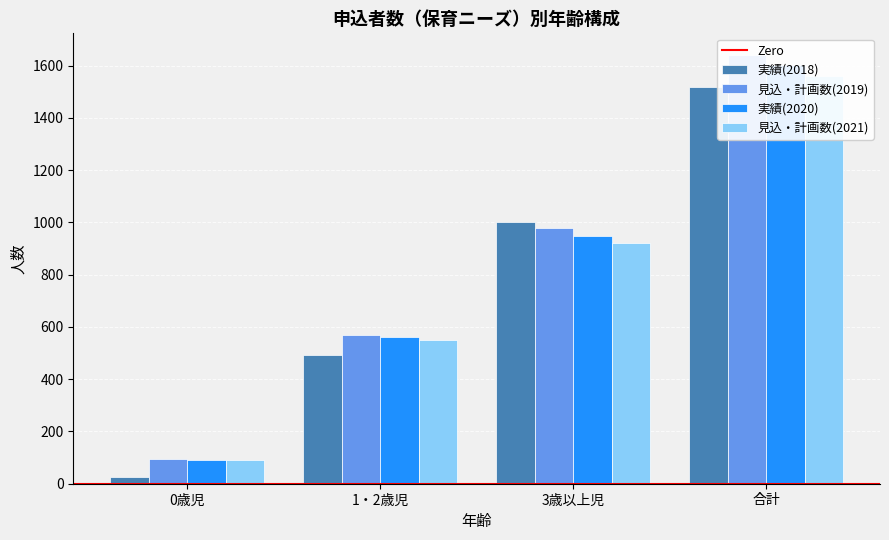

Which series has the largest total across all categories?

見込・計画数(2019)